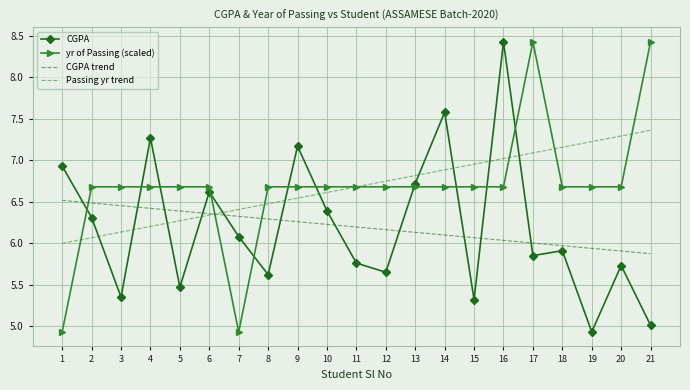

Where do yr of Passing (scaled) and CGPA first cross each other?

1 and 2